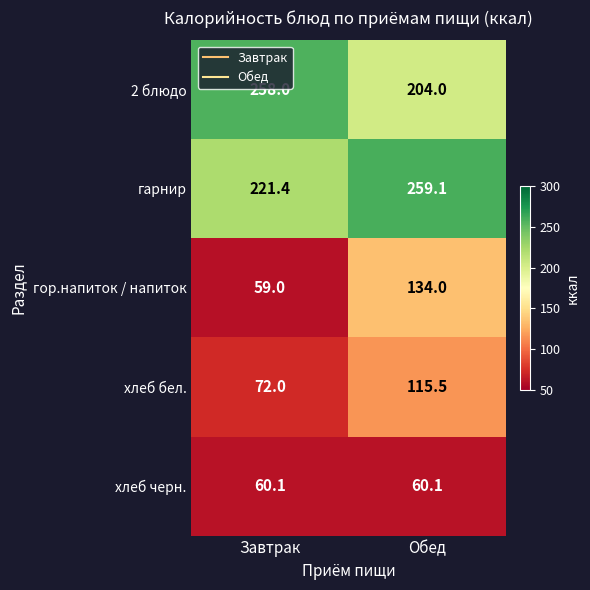

What is the total value across all series at Обед?

772.7